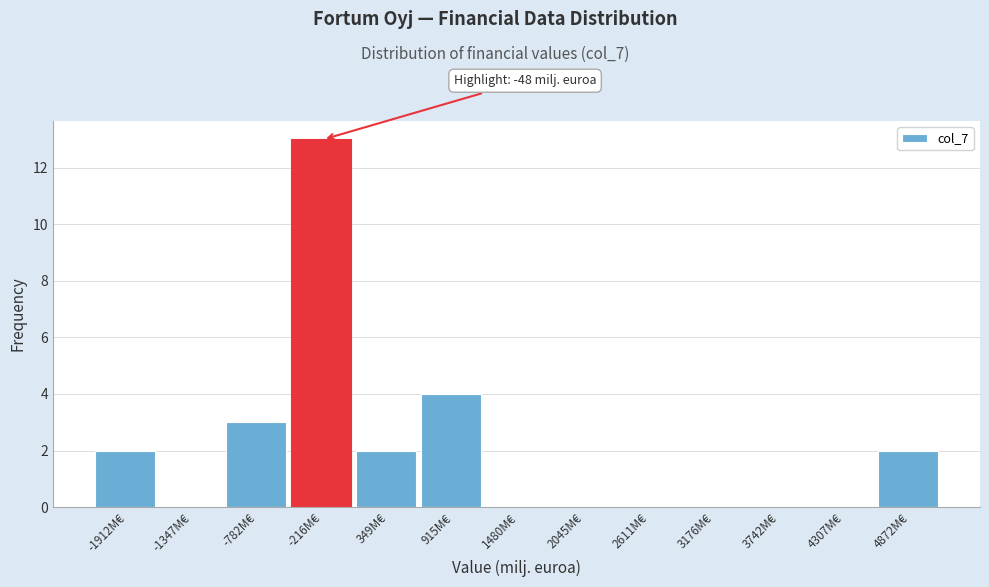

Which range on the x-axis has the tallest bar?

-500 to 100